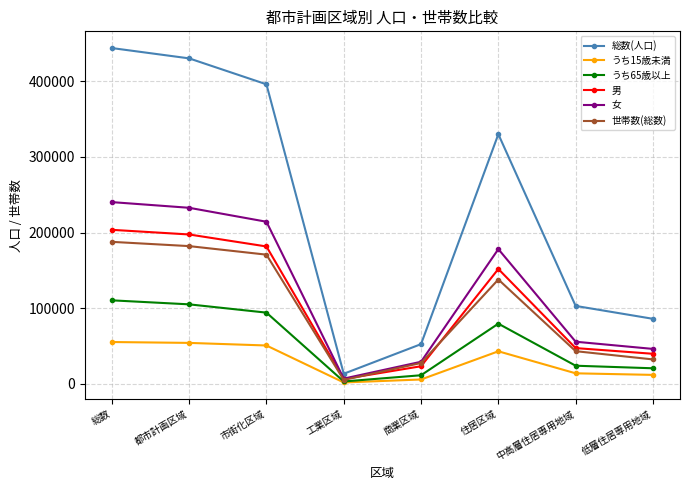

What is the difference between the 男 values at 総数 and 住居区域?

51733